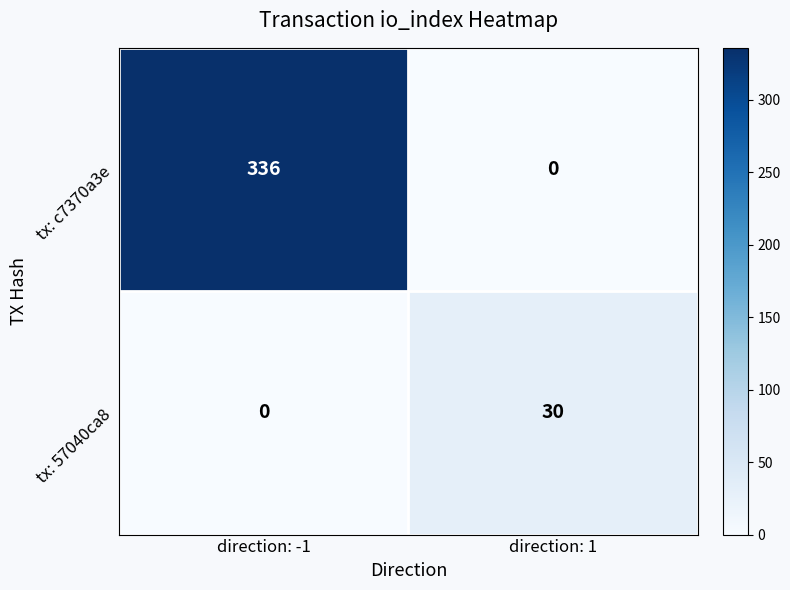

Reading left to right, what are all the values shown in this chart?

tx: c7370a3e: 336	0
tx: 57040ca8: 0	30